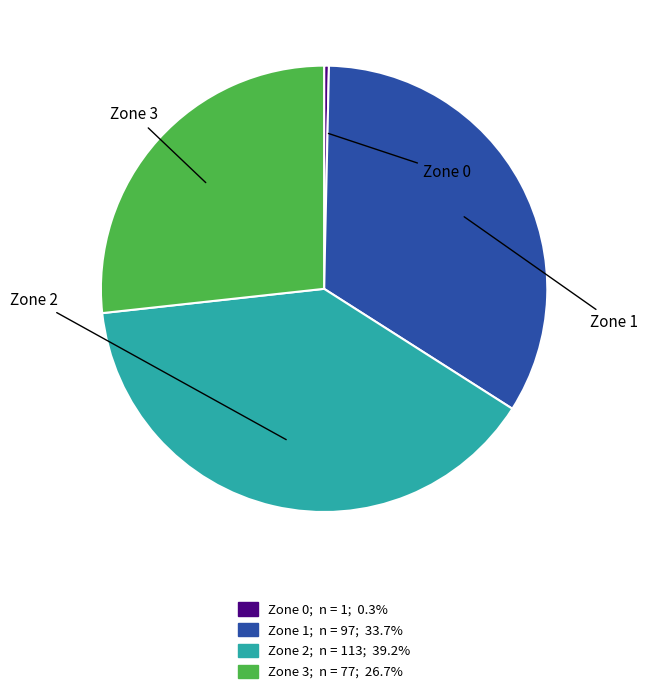

Between Zone 2 and Zone 0, which is larger?

Zone 2